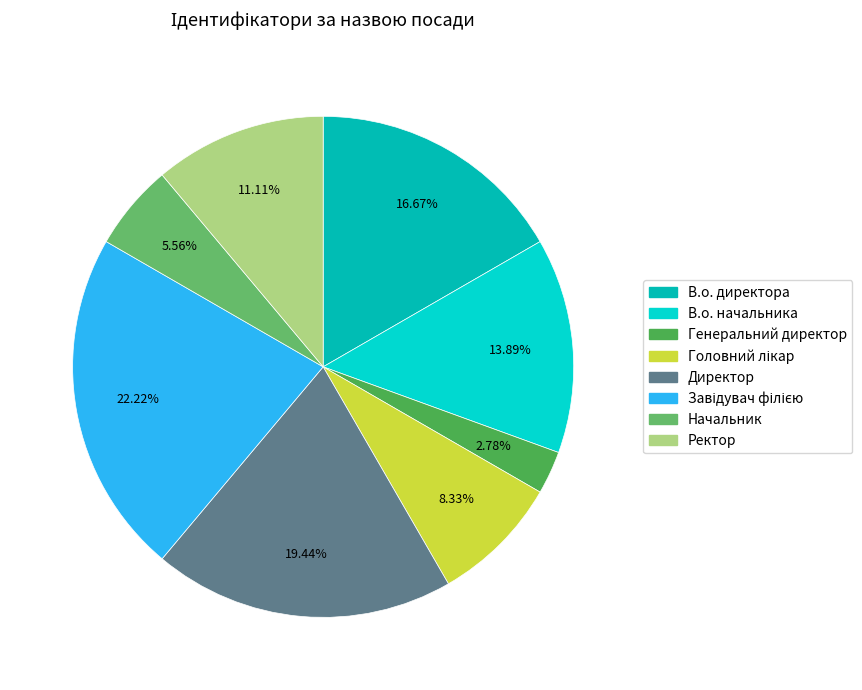

Is there any slice that represents more than half of the pie?

No